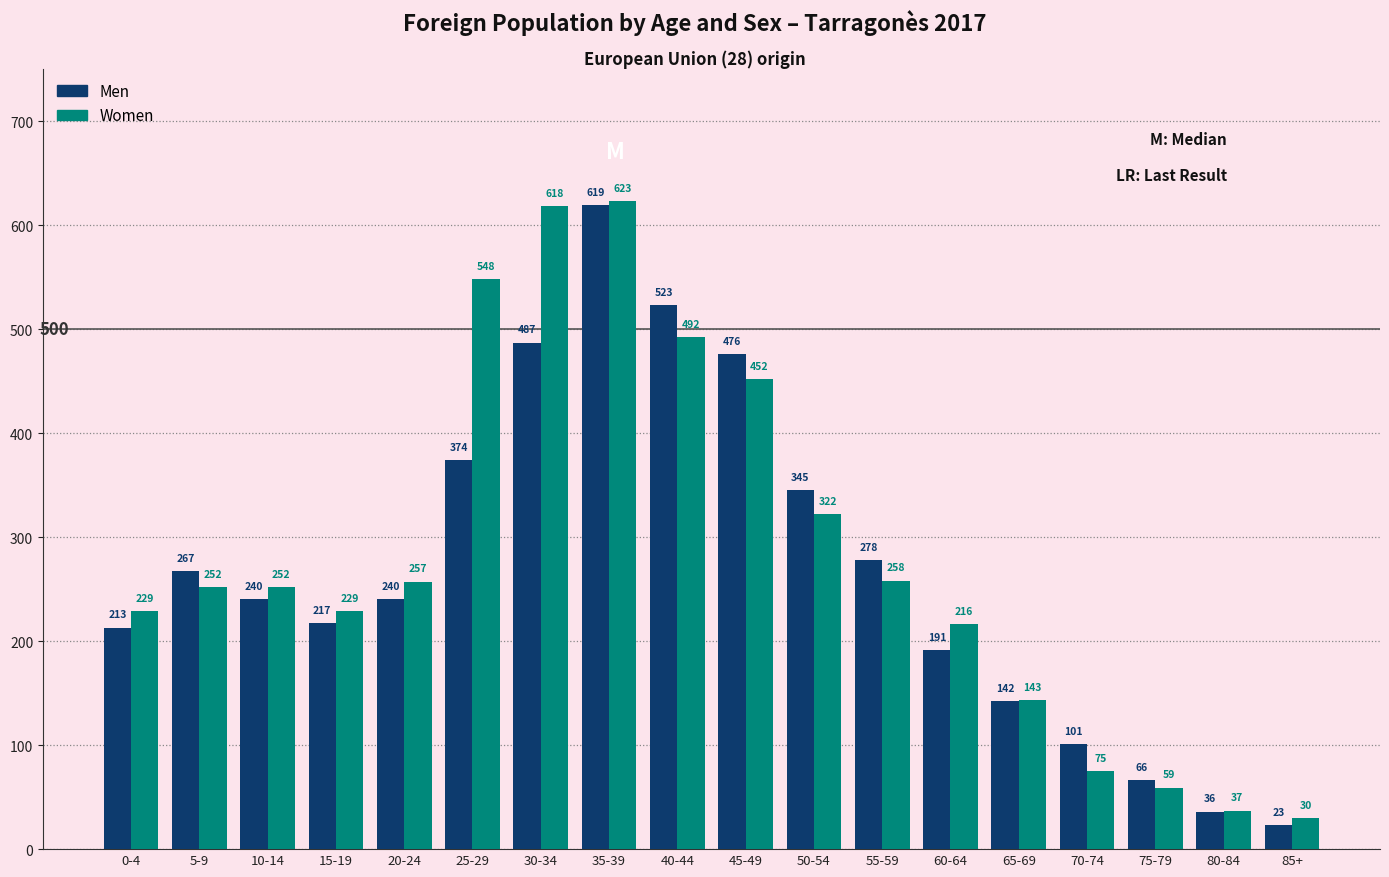

Which category has the lowest value in the Men series?

85+